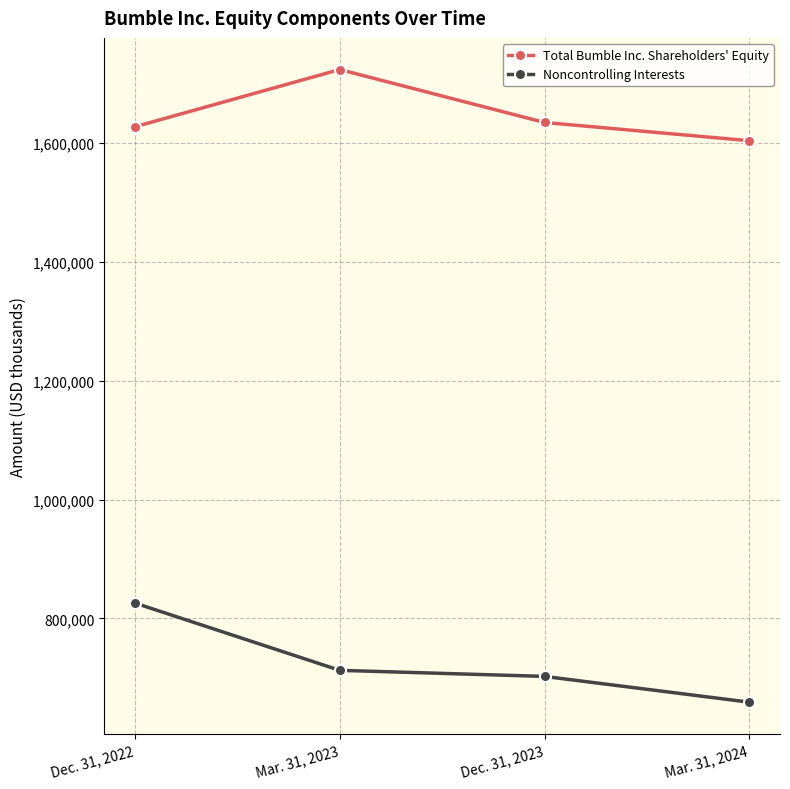

List the labels in order of Total Bumble Inc. Shareholders' Equity value, largest first.

Mar. 31, 2023, Dec. 31, 2023, Dec. 31, 2022, Mar. 31, 2024